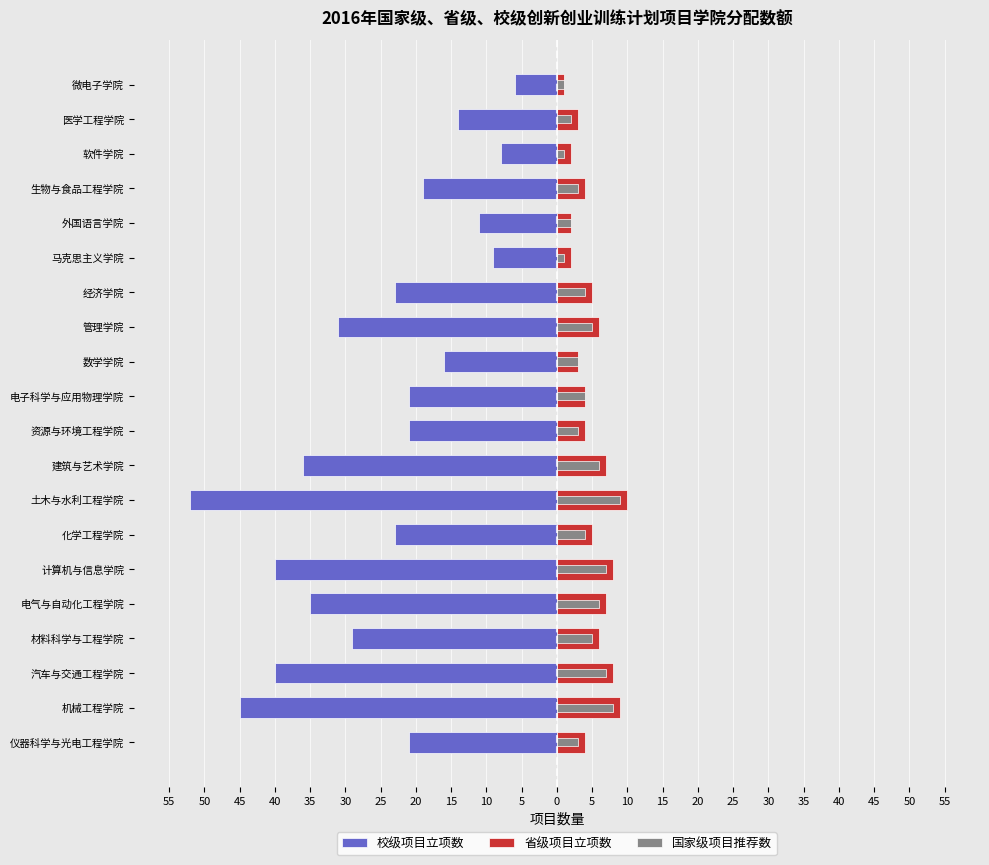

The value of 国家级项目推荐数 at 汽车与交通工程学院 is 2. True or false?

False